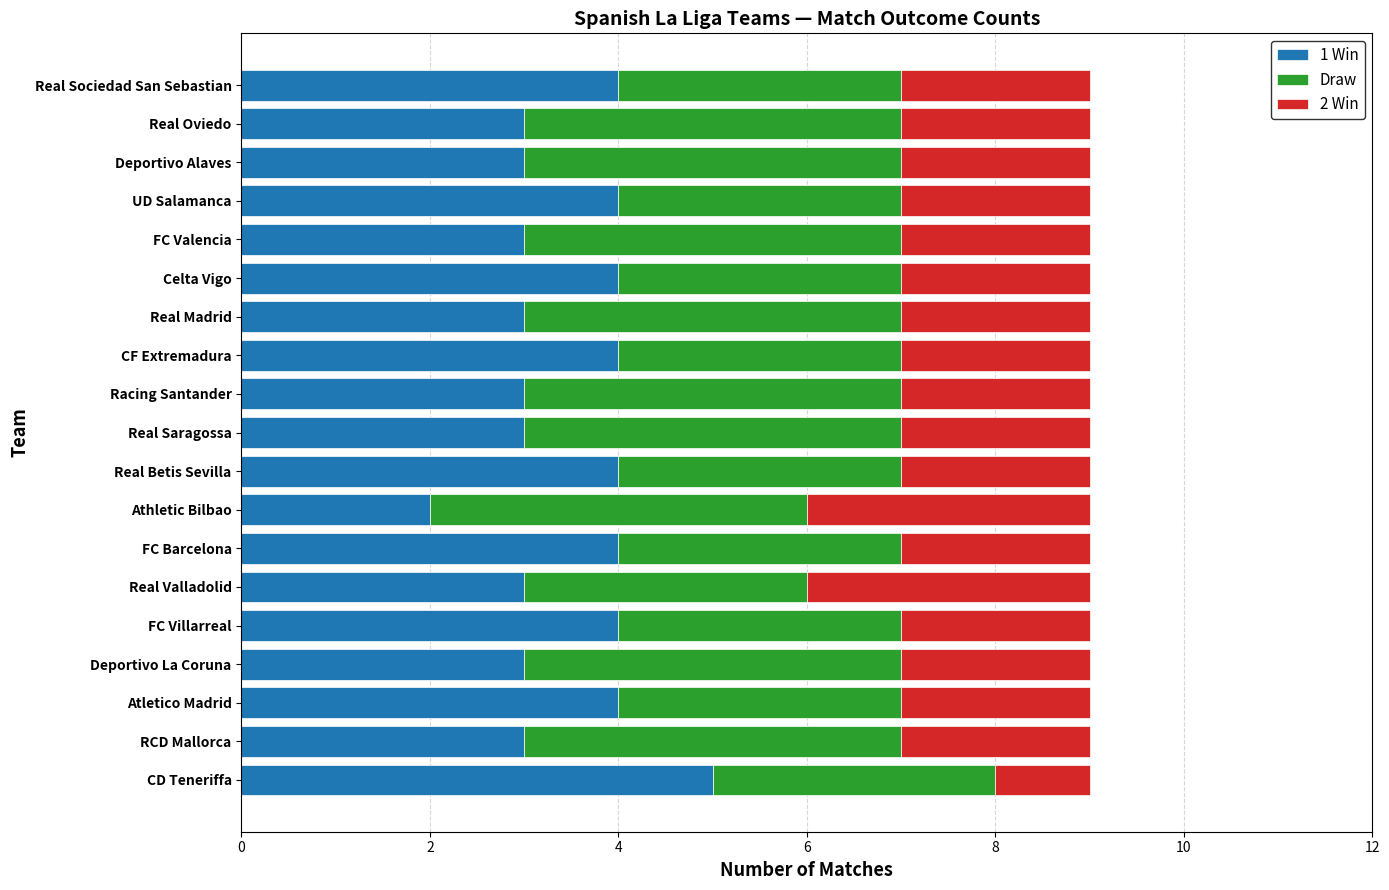

Is it true that 1 Win equals 4 at Real Sociedad San Sebastian?

True